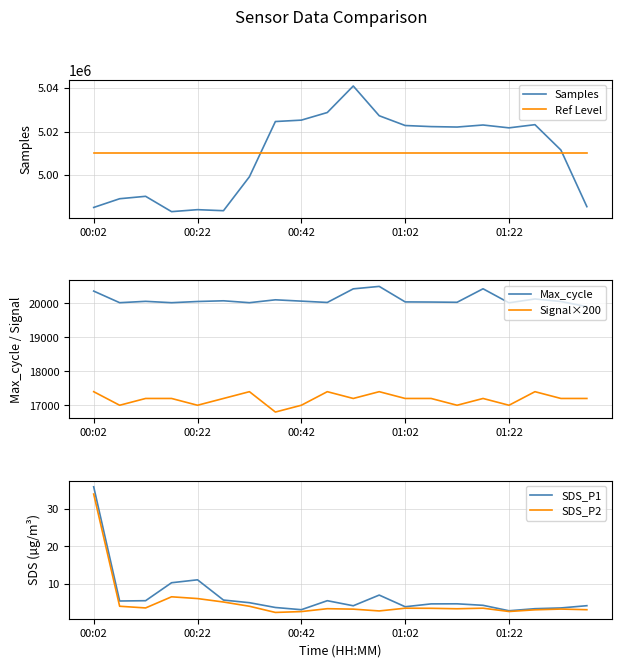

How many intersections are there between Samples and Ref Level?

2